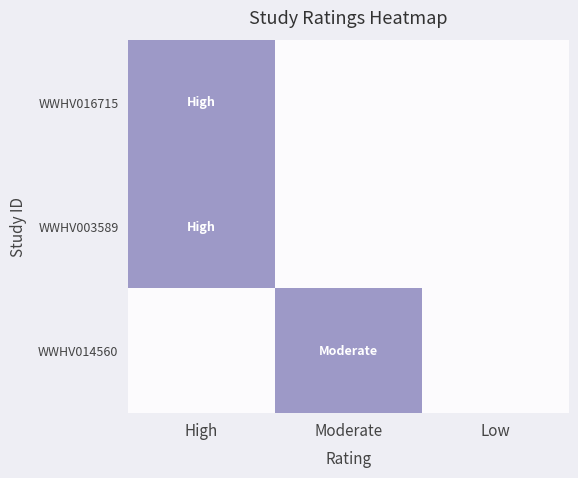

List the series in order of their peak value, highest first.

WWHV016715, WWHV003589, WWHV014560